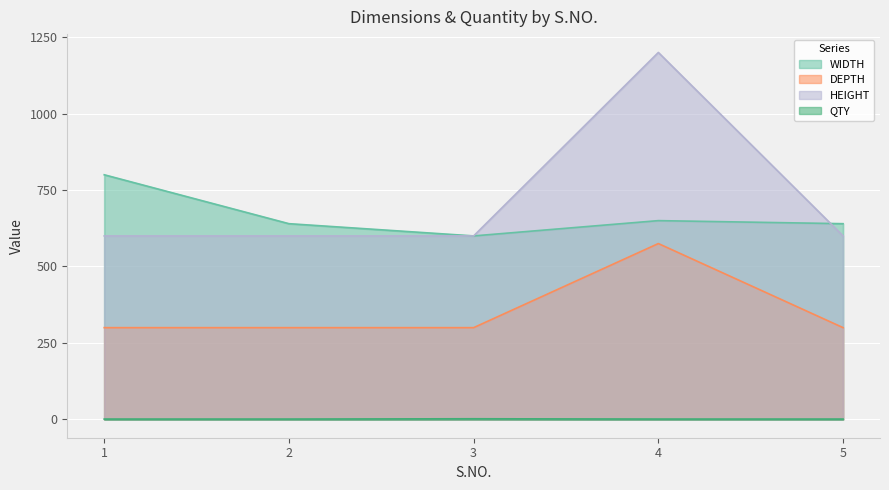

At which category is the sum across all series the highest?

4